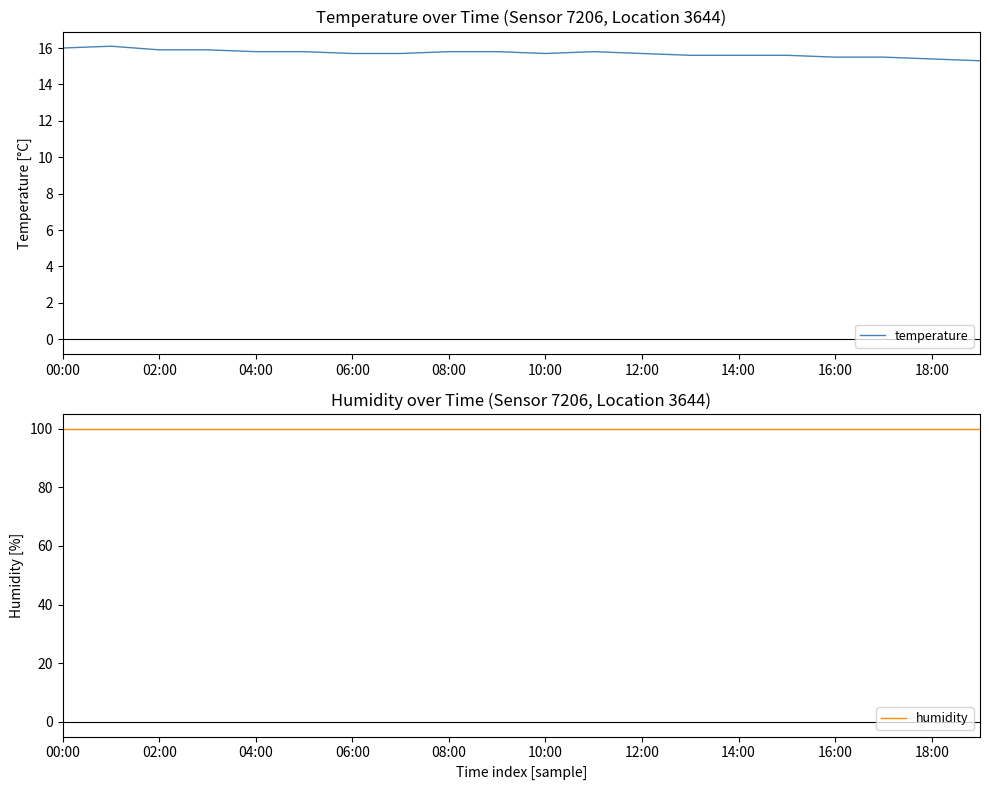

What is the highest value of the temperature series?

16.1